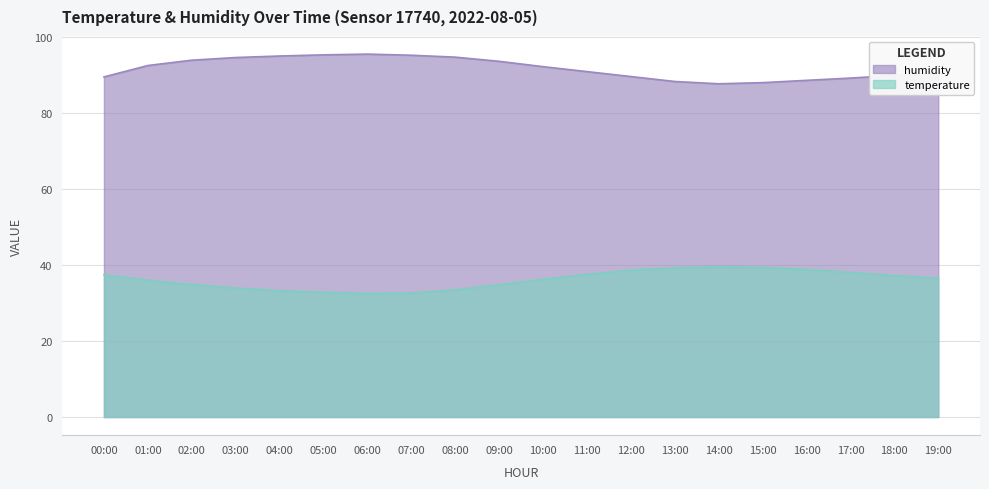

What is the sum of all temperature values?

722.2